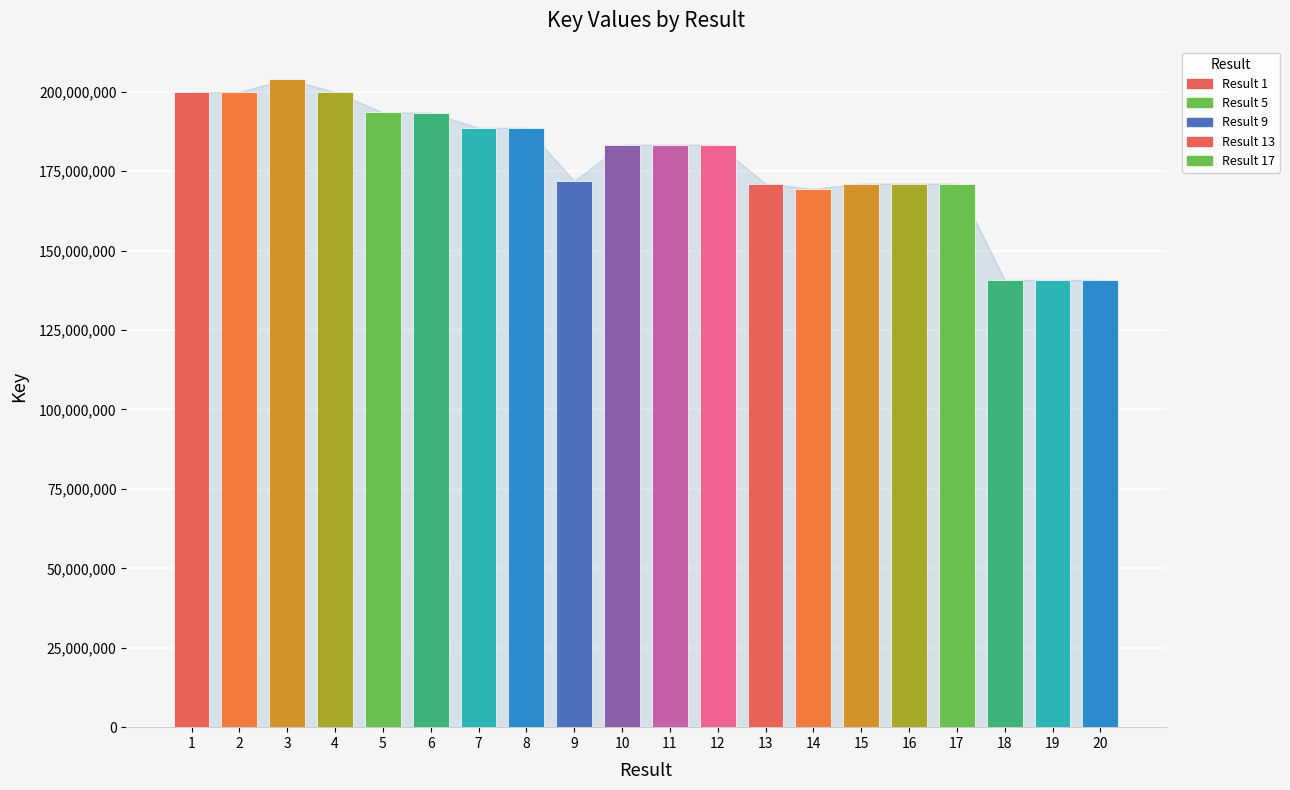

What is the greatest value displayed?

204077520